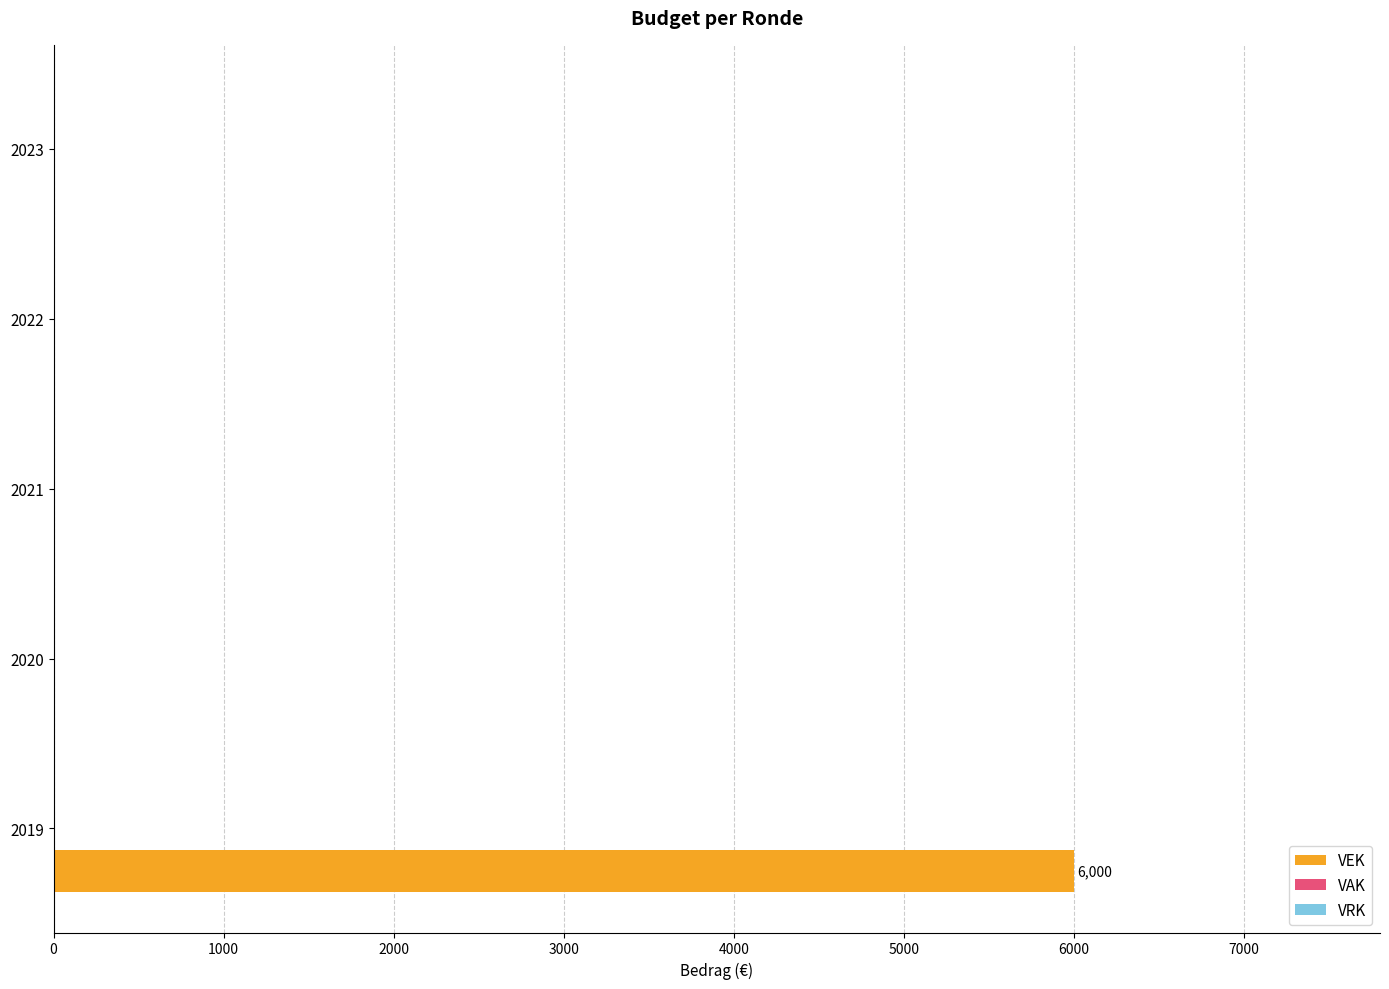

What is the sum of all values?

6000